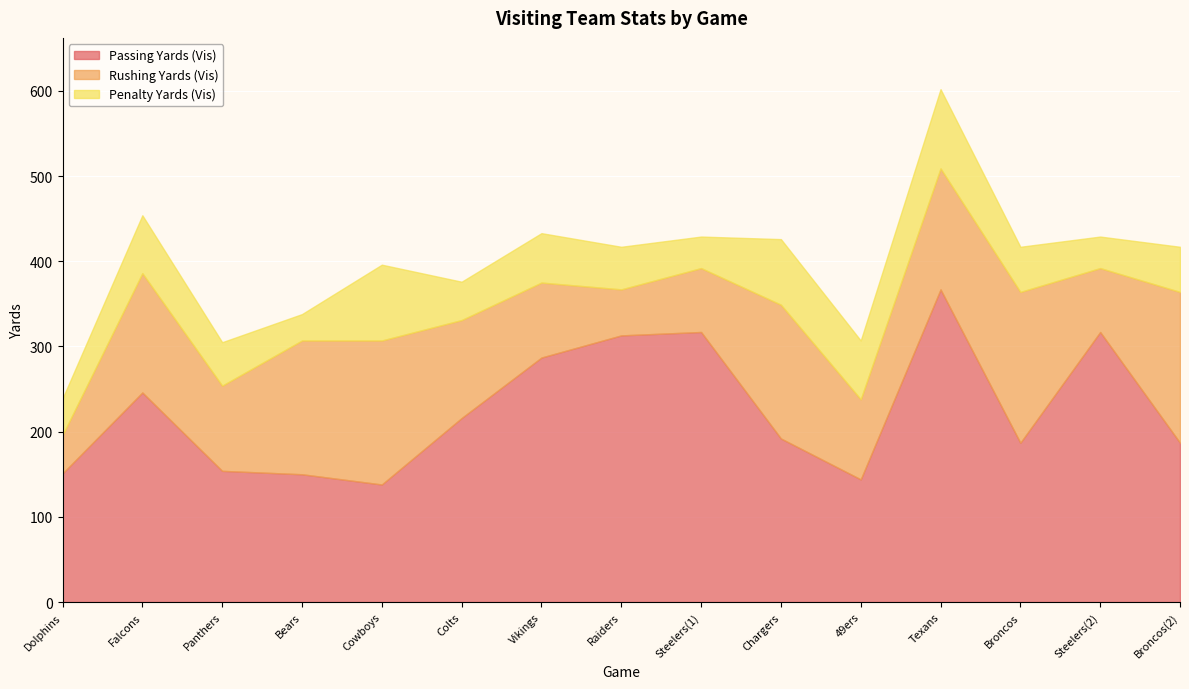

Rank the series at Vikings from highest to lowest value.

Passing Yards (Vis), Rushing Yards (Vis), Penalty Yards (Vis)